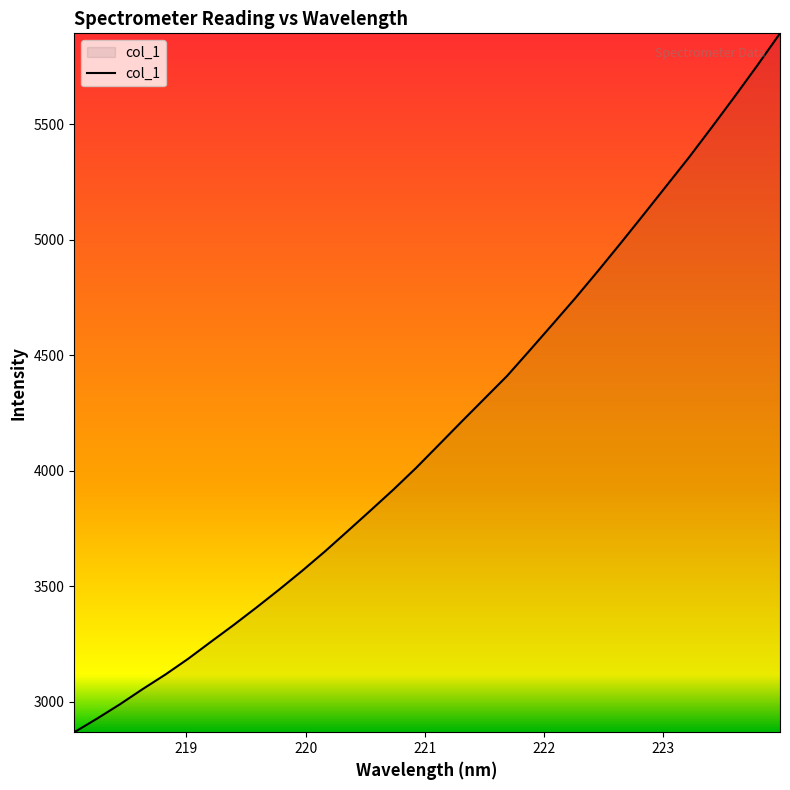

Does the chart display data point markers on the line(s)?

No